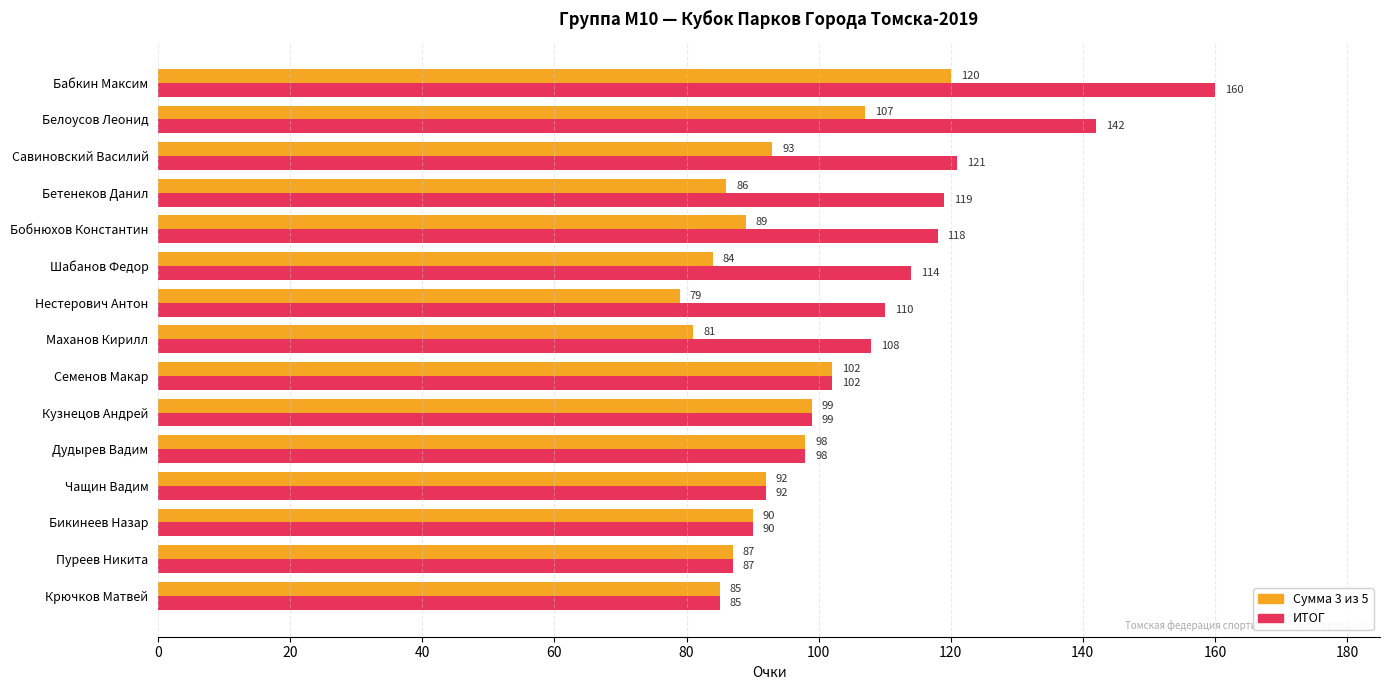

The value of ИТОГ at Нестерович Антон is 36. True or false?

False